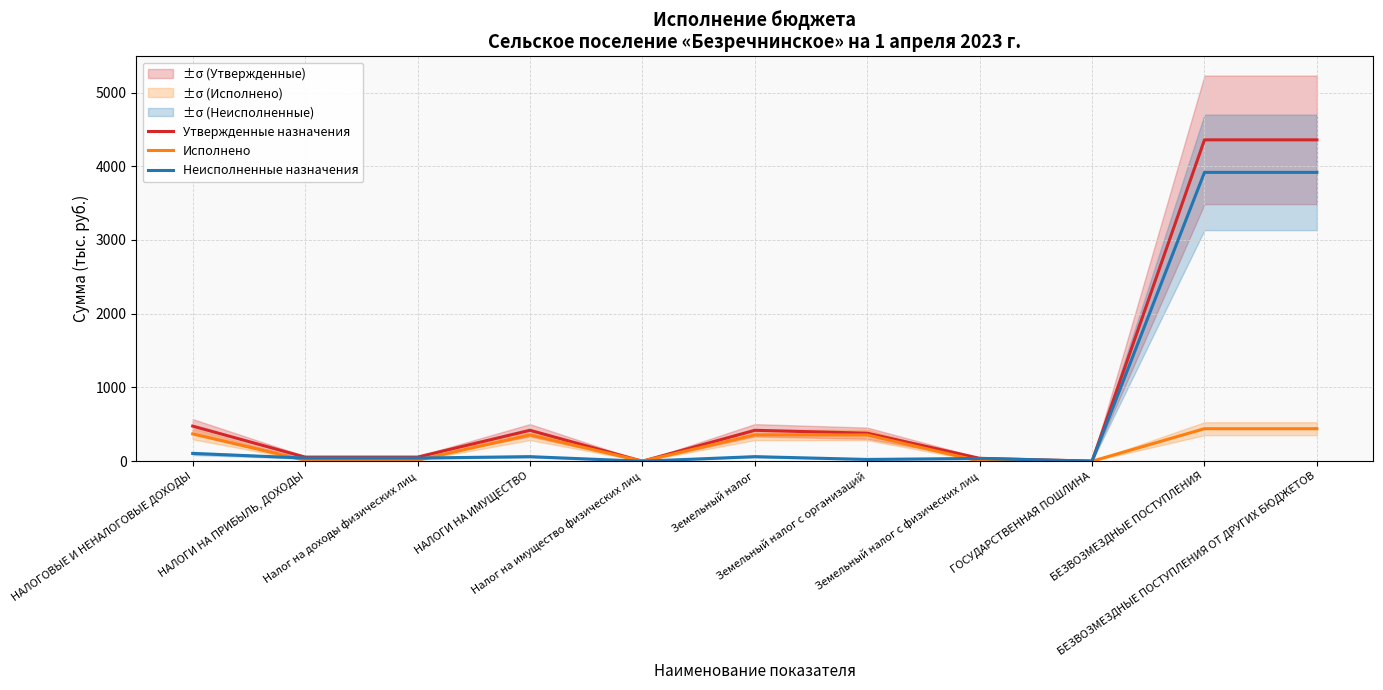

Is it true that Неисполненные назначения equals 61.9 at Земельный налог?

True